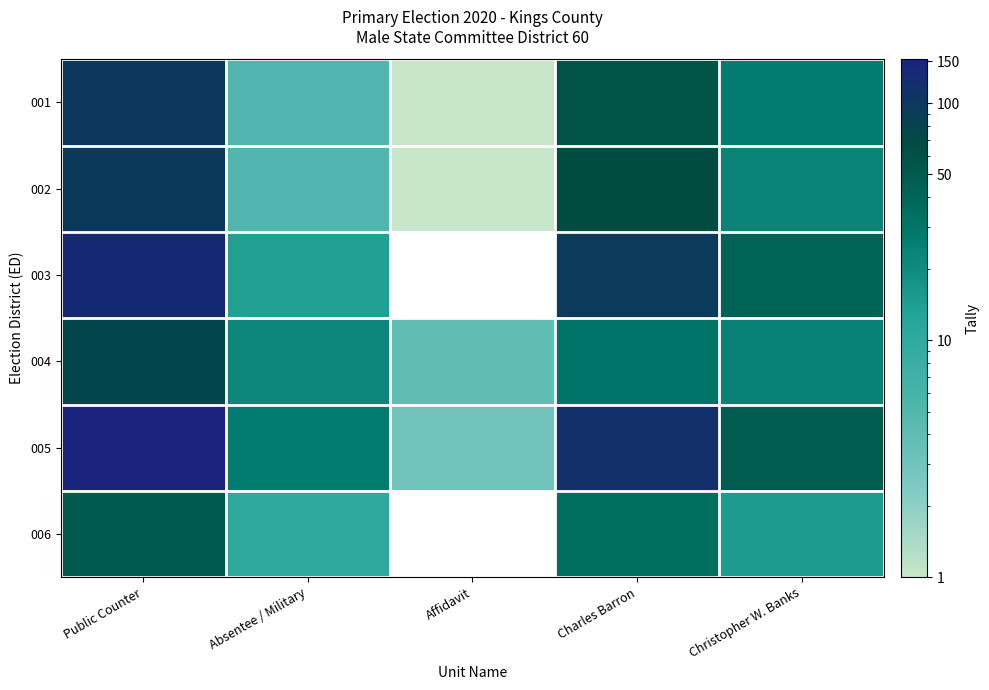

The value of 003 at Absentee / Military is 14.0. True or false?

True